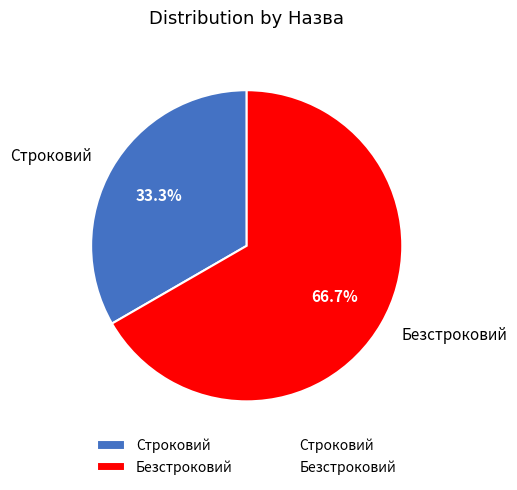

True or false: Безстроковий accounts for 67% of the total.

True